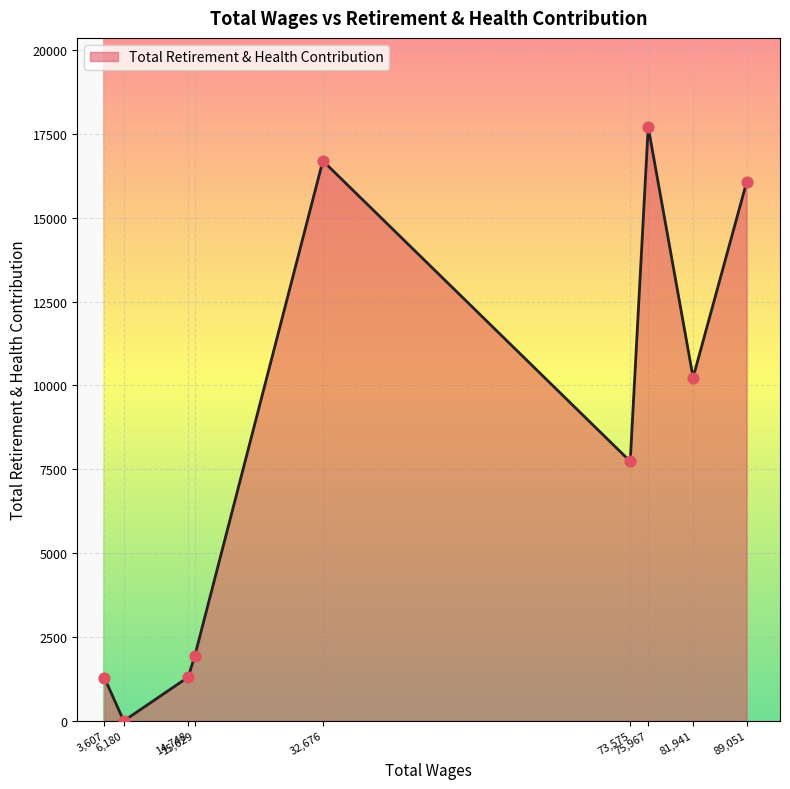

What is the greatest value displayed?

17702